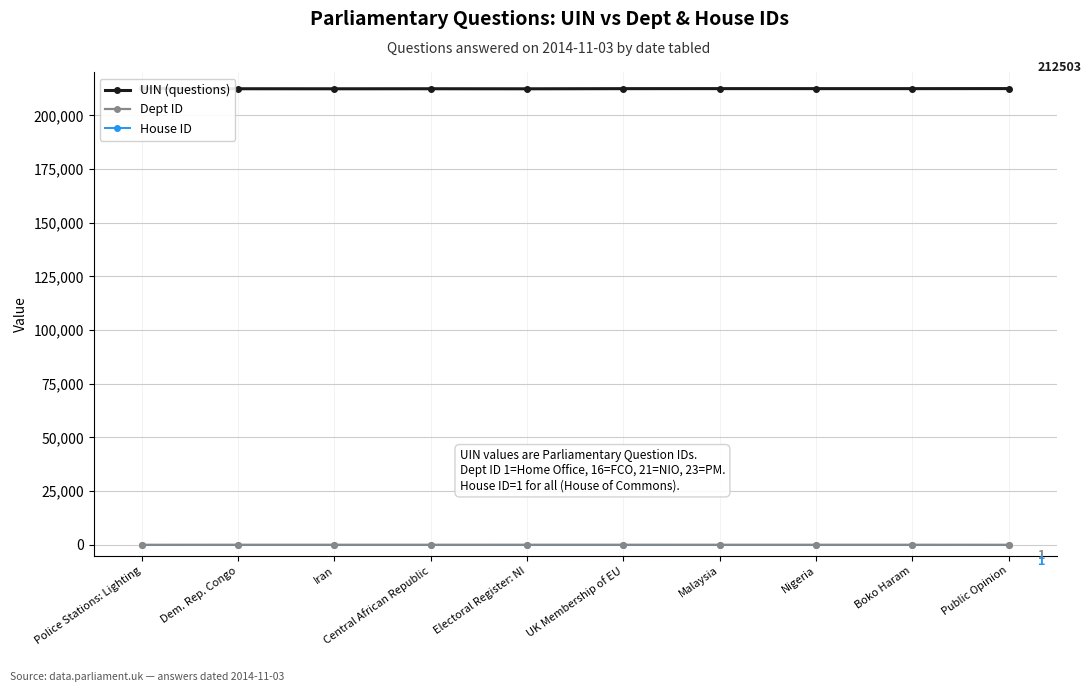

Which category has the highest value across all series?

Police Stations: Lighting